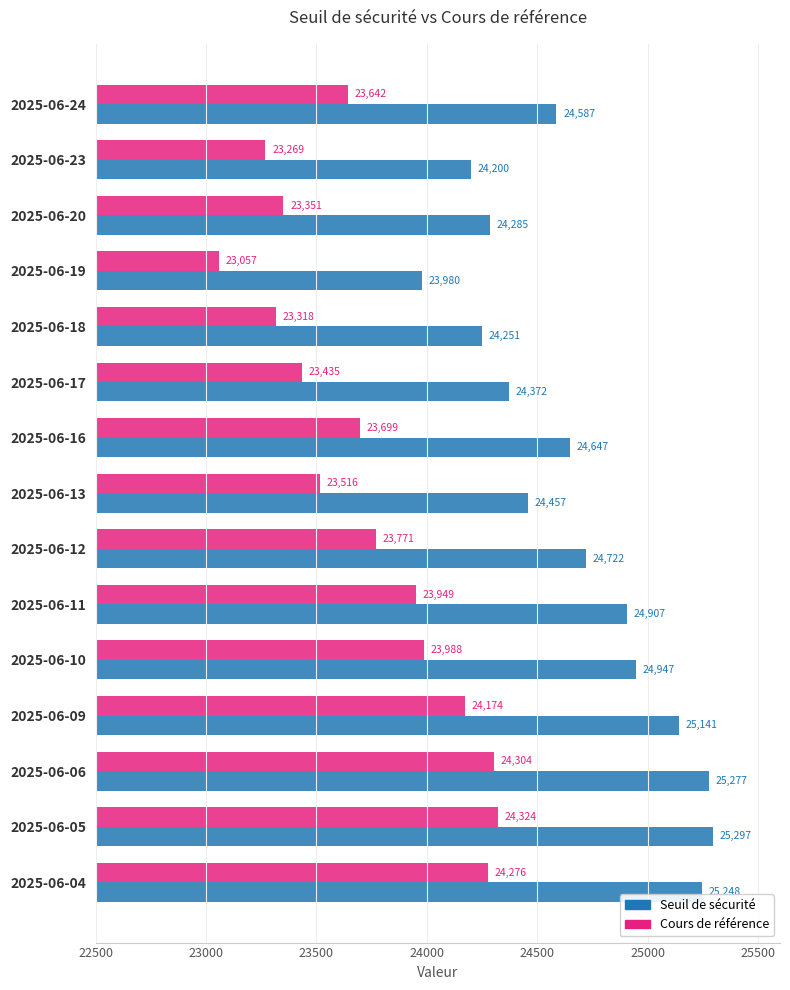

Between 2025-06-13 and 2025-06-06, which series saw the biggest shift?

Seuil de sécurité